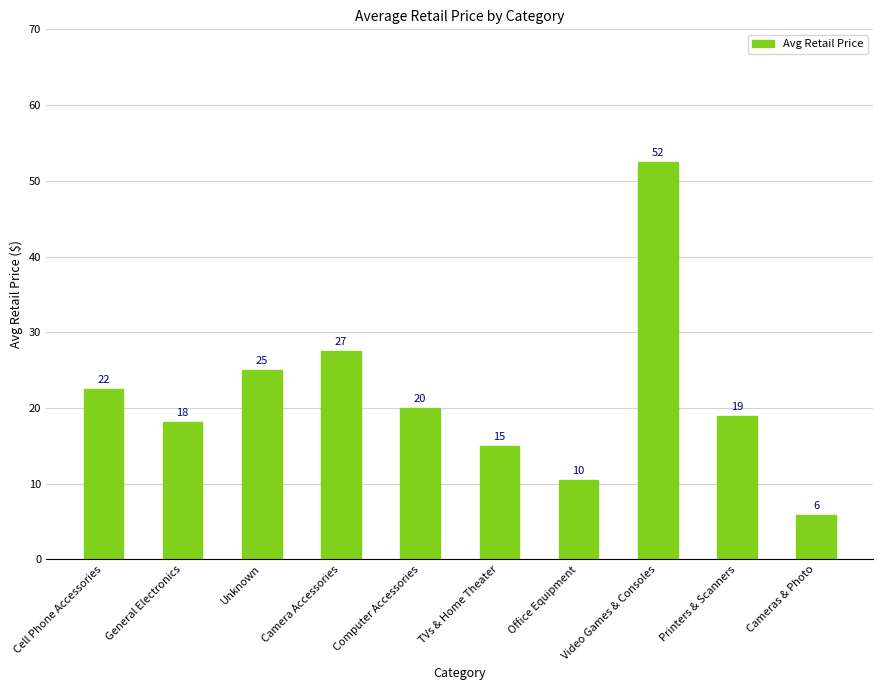

At which label is the value closest to 29?

Camera Accessories